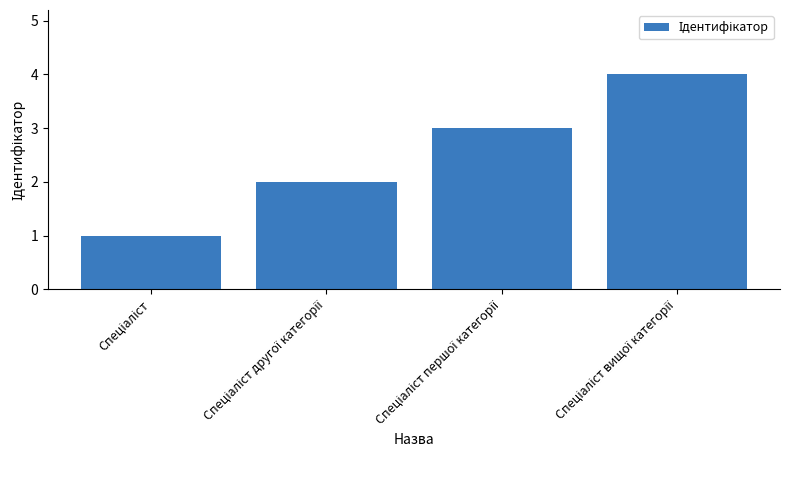

What is the difference between the maximum and minimum values?

3